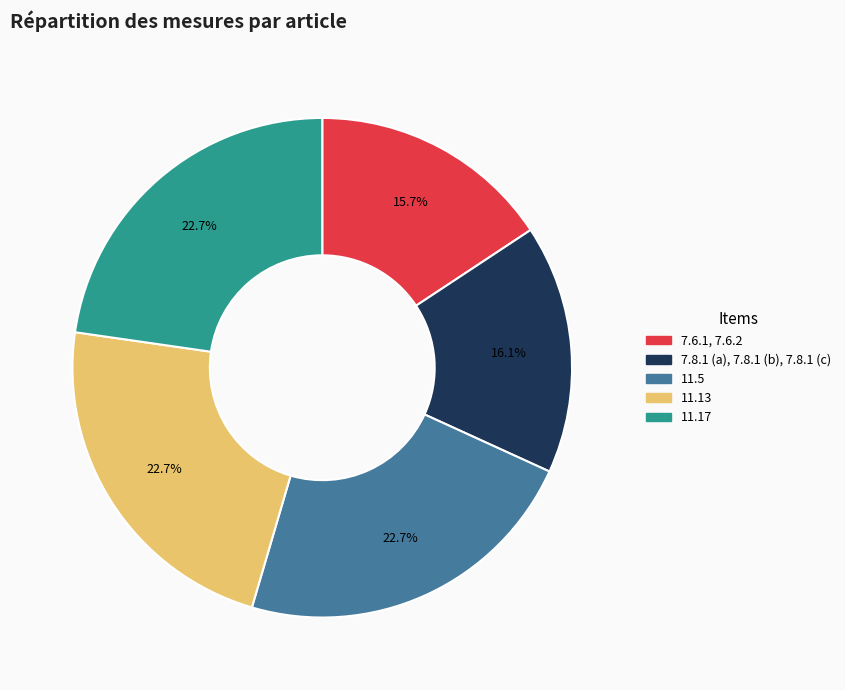

Which has a higher value, 7.8.1 (a), 7.8.1 (b), 7.8.1 (c) or 11.13?

11.13